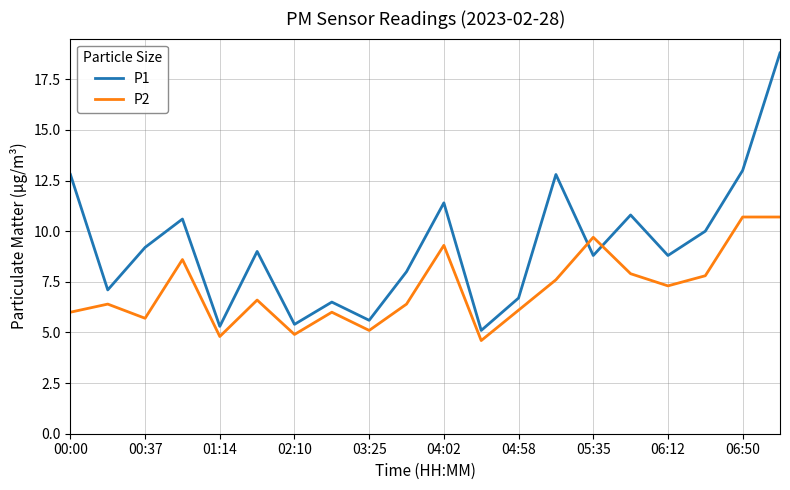

What is the minimum value shown in the chart?

4.6